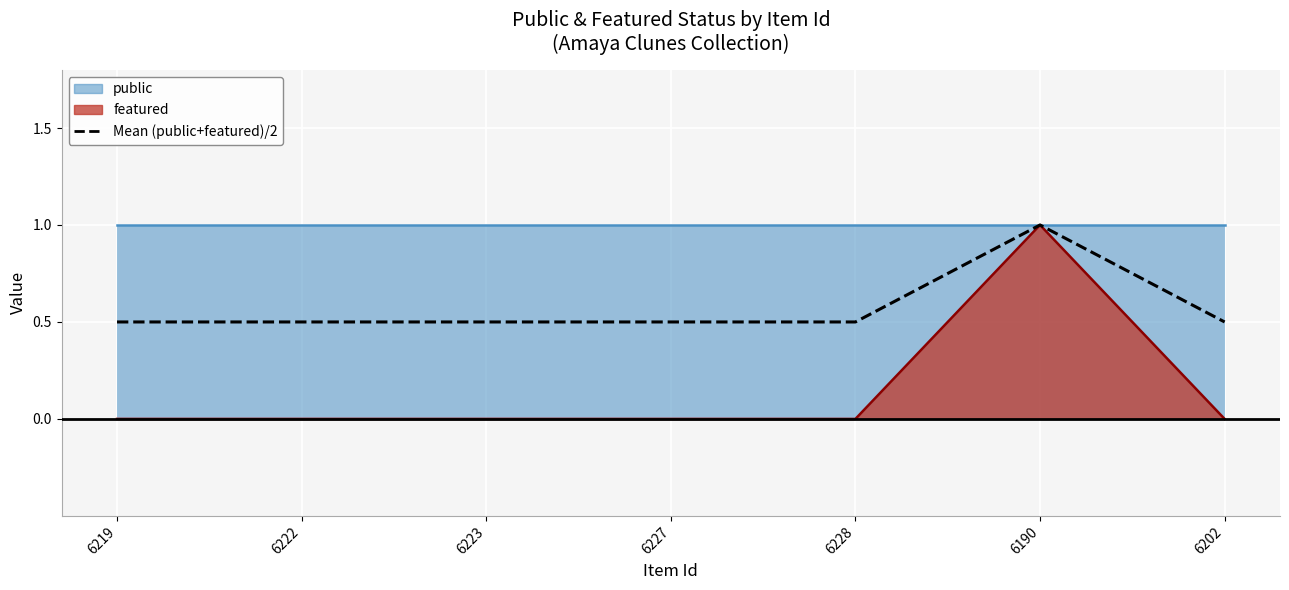

True or false: the data shows 0.8 at 6227.

False